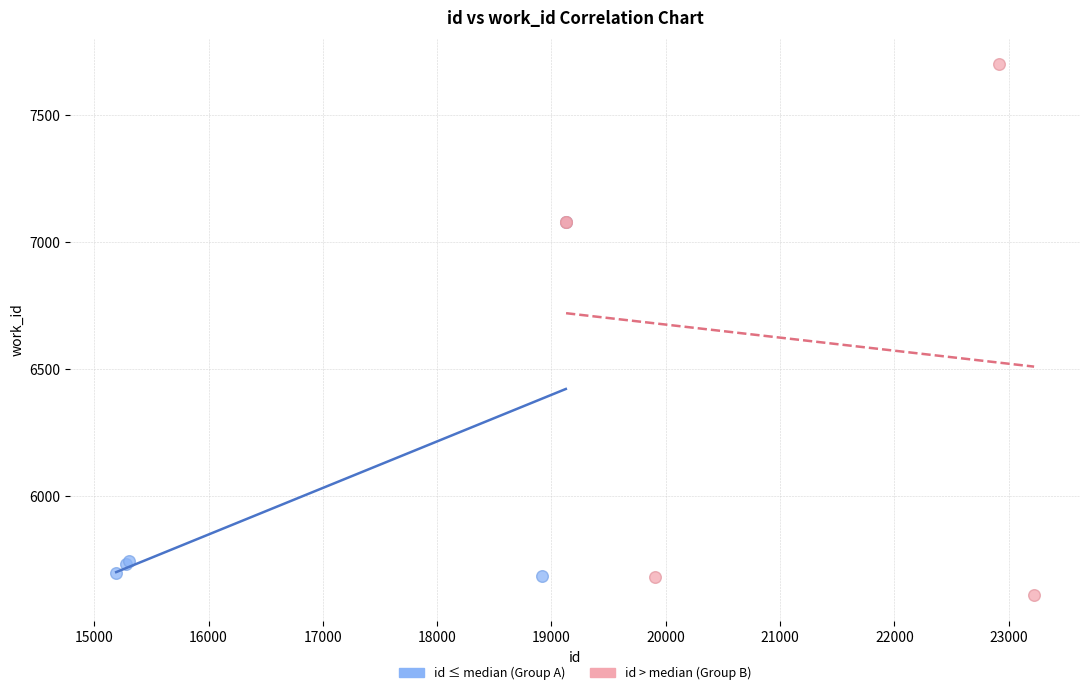

Which series has the largest Y range (max minus min)?

id > median (Group B)